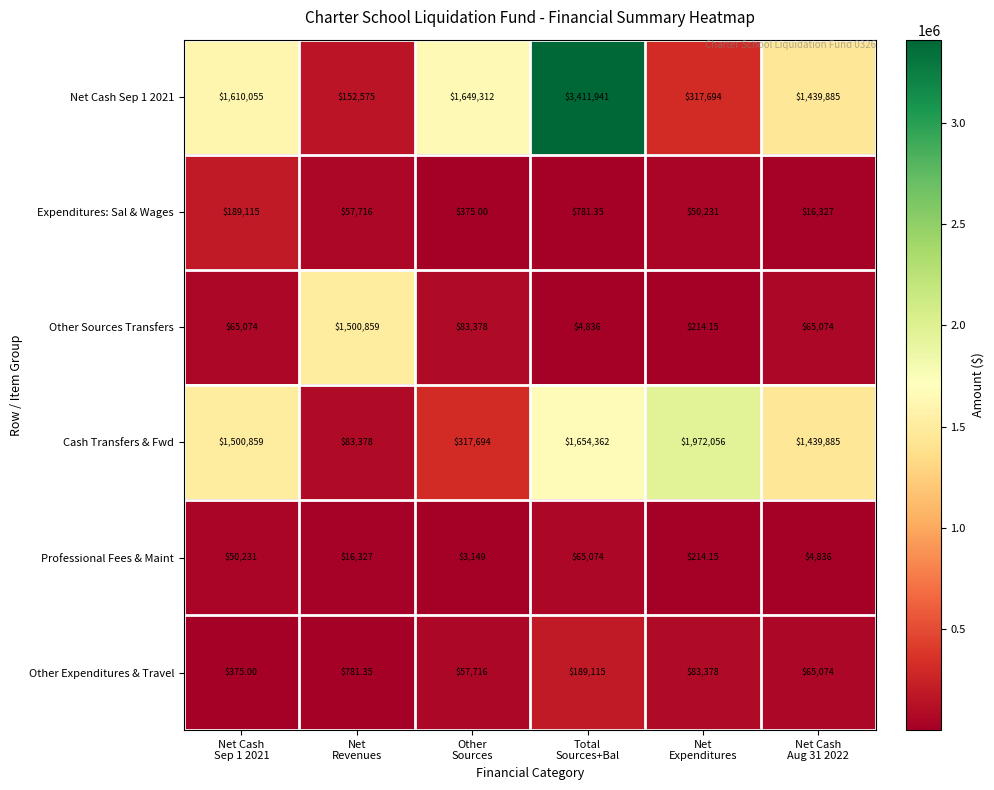

How many values in the Other Sources Transfers series are below 65074?

2